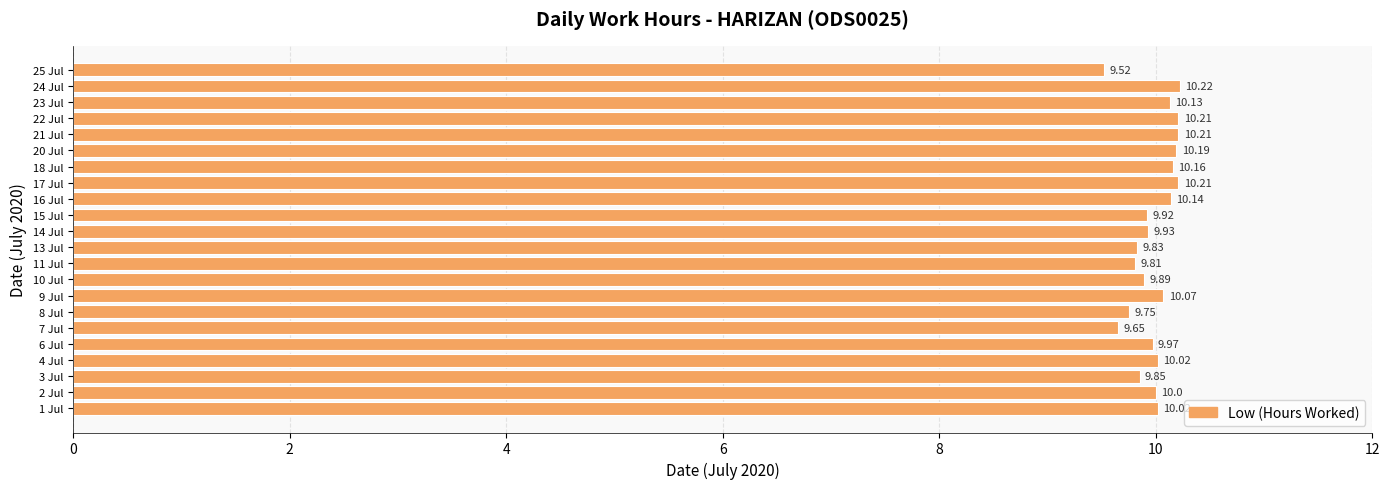

What is the sum of the values at 10 Jul and 14 Jul?

19.8